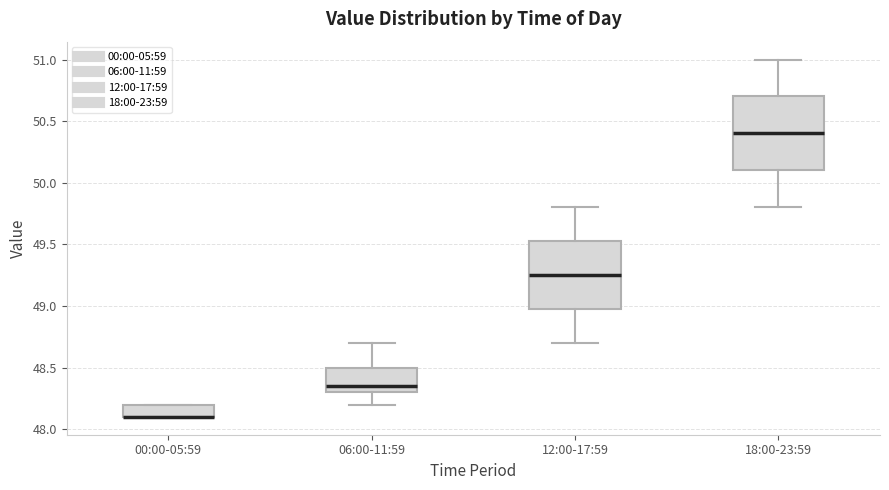

Reading left to right, transcribe this box plot: for each box, give where its median line is, the range the box spans, and where its two whiskers end, as read against the y-axis. The values are not printed on the chart, so give them approximately, as read against the axis.

00:00-05:59: median 48.10 (drawn on the box's lower edge), box 48.10 to 48.20, whiskers 48.10 to 48.20
06:00-11:59: median 48.35, box 48.30 to 48.50, whiskers 48.20 to 48.70
12:00-17:59: median 49.25, box 49.00 to 49.55, whiskers 48.70 to 49.80
18:00-23:59: median 50.40, box 50.10 to 50.70, whiskers 49.80 to 51.00